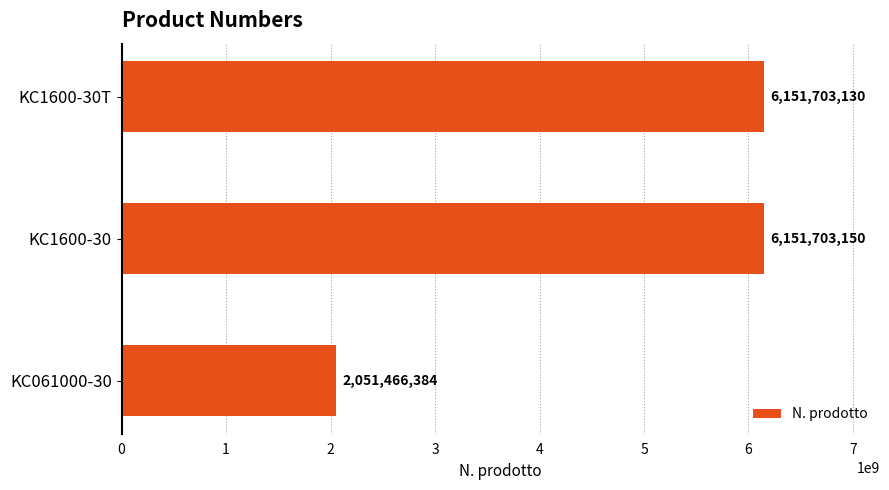

What is the difference between the second highest and minimum values?

4100236746